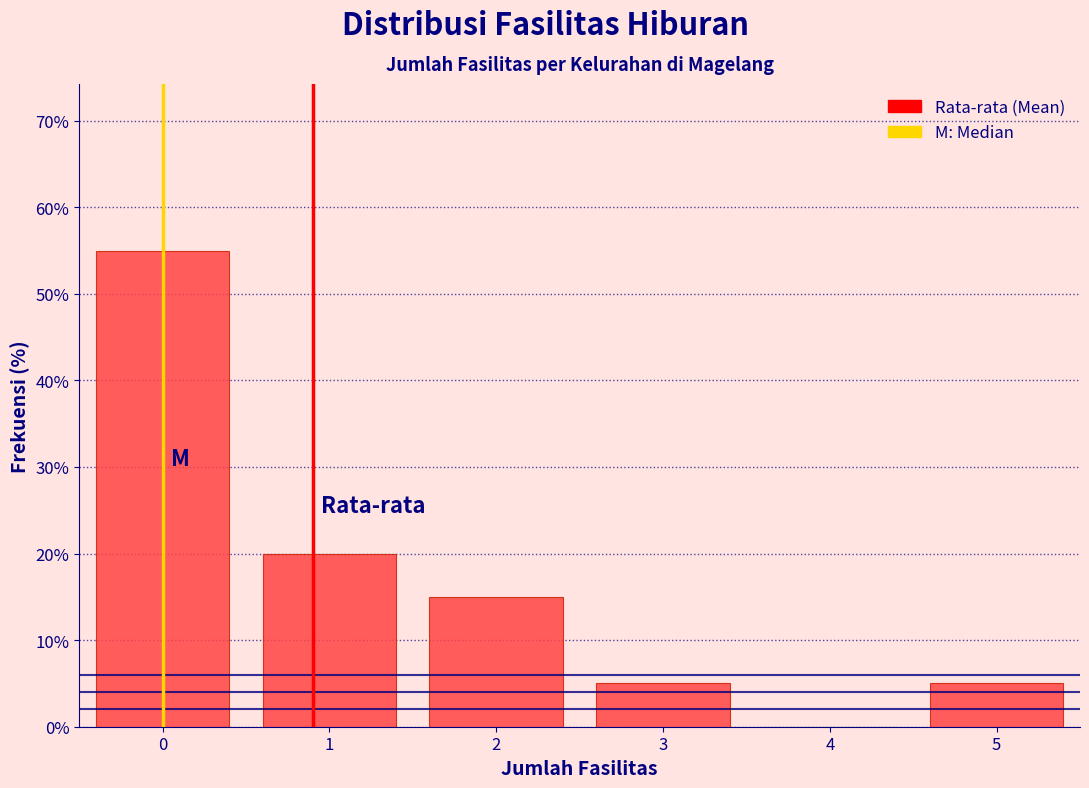

Reading left to right, transcribe this chart: for each bar, give the range it covers on the x-axis and its height. The values are not printed on the chart, so give them approximately, as read against the axis.

-0.5 to 0.5: 55
0.5 to 1.5: 20
1.5 to 2.5: 15
2.5 to 3.5: 5
3.5 to 4.5: 0
4.5 to 5.5: 5